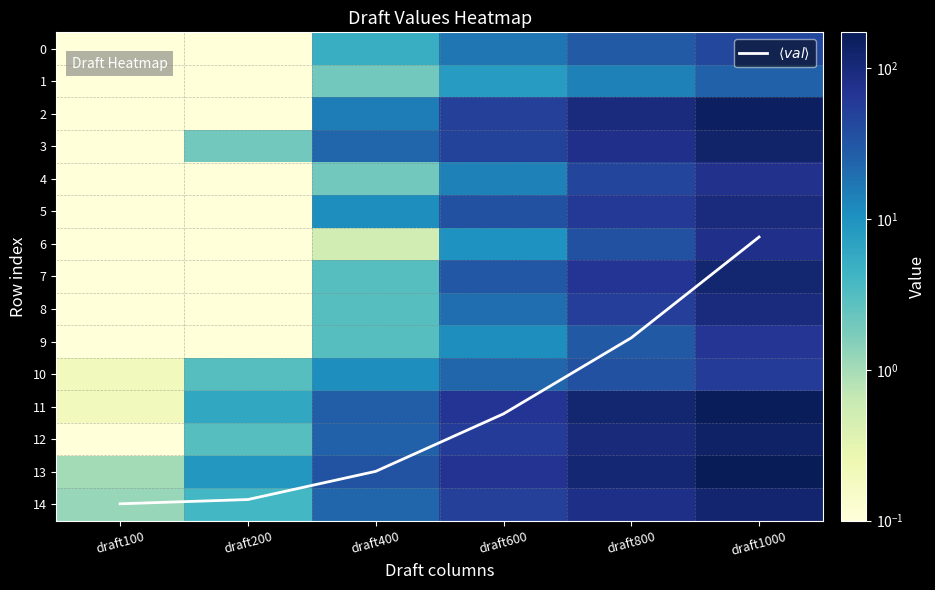

What is the difference between the maximum and minimum values in the 5 series?

95.0